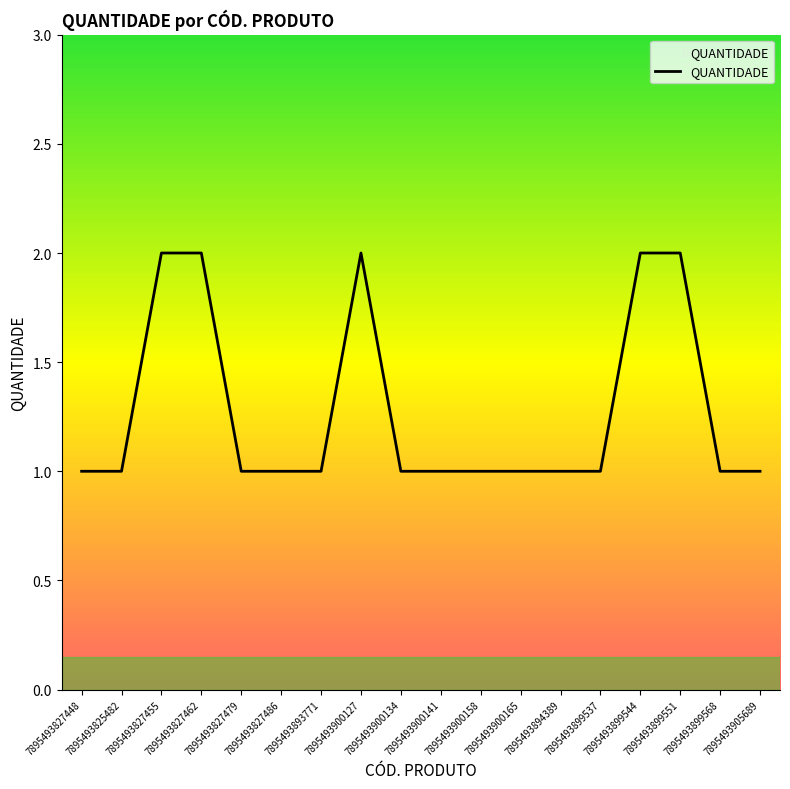

How many lines are shown in the chart?

1